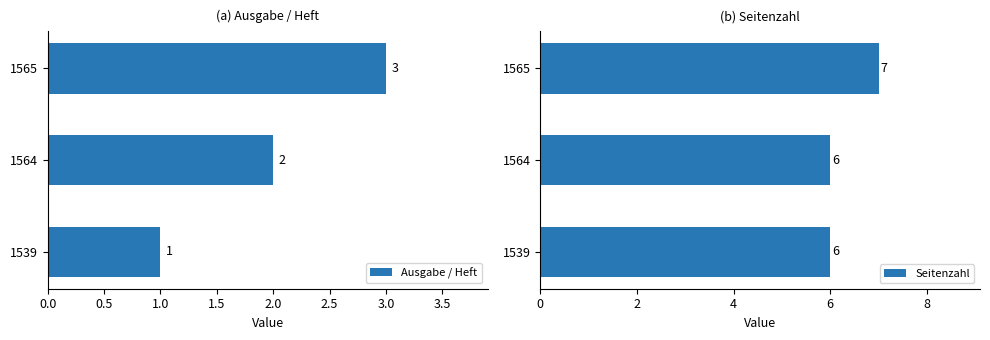

Count the Ausgabe / Heft values in the range 1 to 3.

3